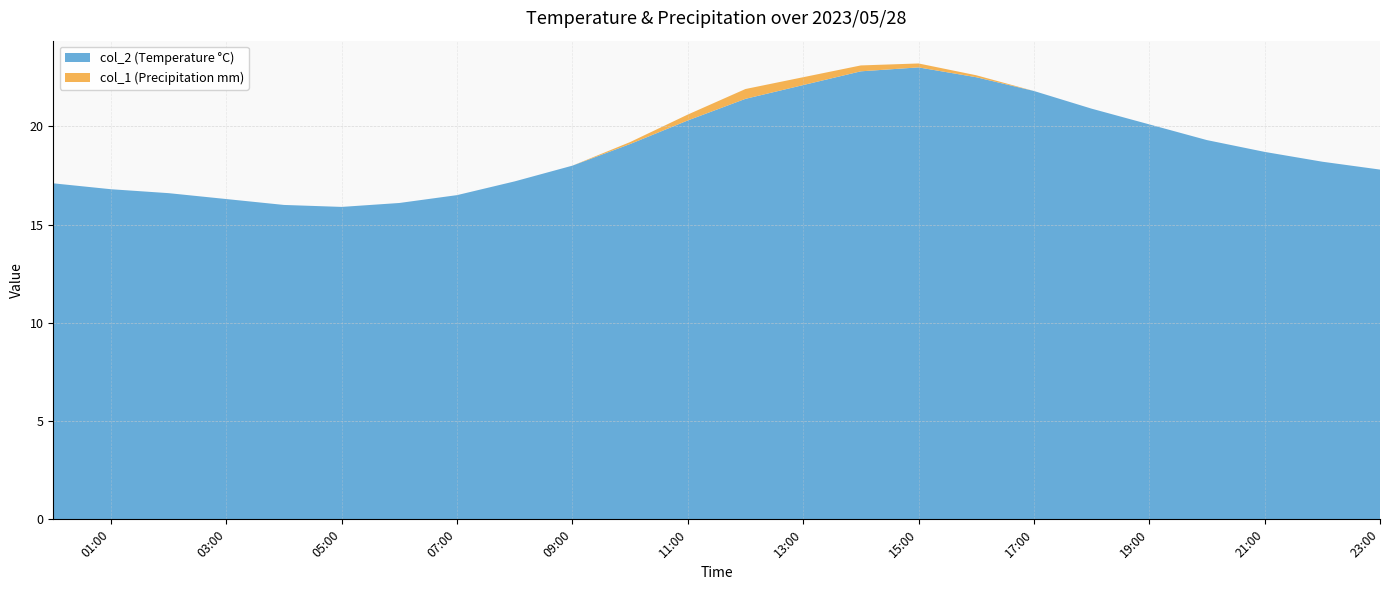

Reading left to right, transcribe all the data shown in this chart.

col_2: 17.1	16.8	16.6	16.3	16.0	15.9	16.1	16.5	17.2	18.0	19.1	20.3	21.4	22.1	22.8	23.0	22.5	21.8	20.9	20.1	19.3	18.7	18.2	17.8
col_1: 0.0	0.0	0.0	0.0	0.0	0.0	0.0	0.0	0.0	0.0	0.1	0.3	0.5	0.4	0.3	0.2	0.1	0.0	0.0	0.0	0.0	0.0	0.0	0.0